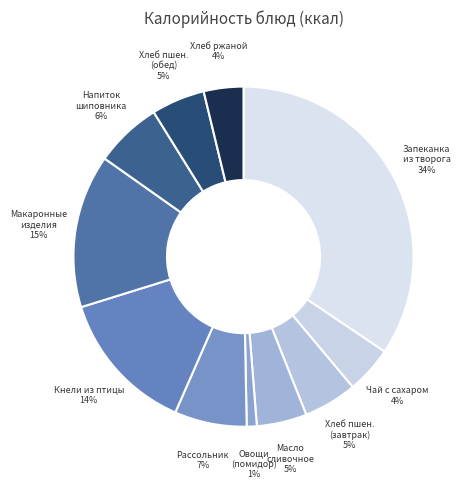

How many segments does this pie chart have?

11